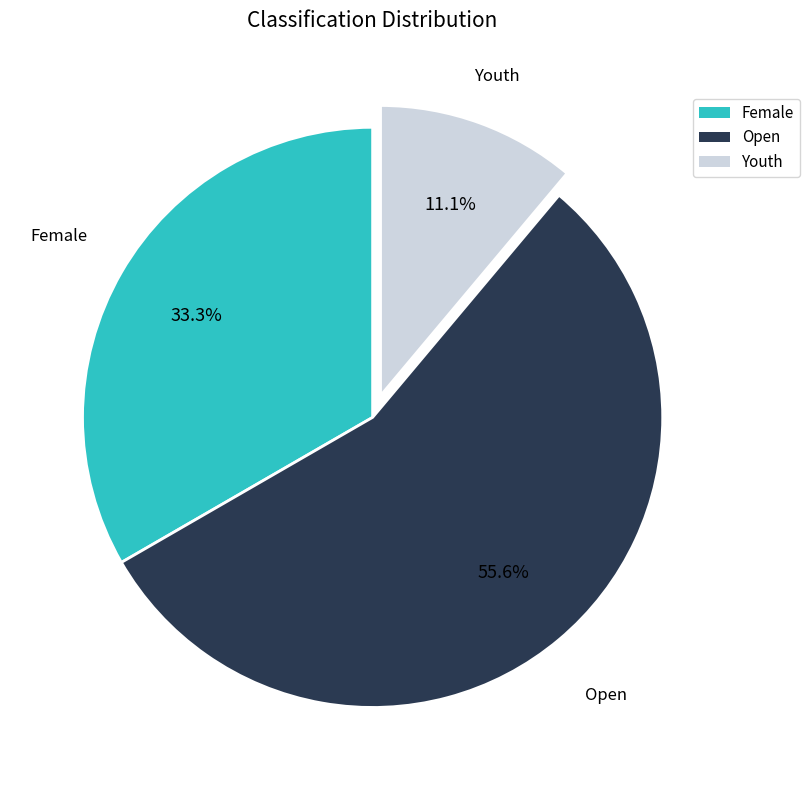

Is the sum of Female and Youth greater than half?

No